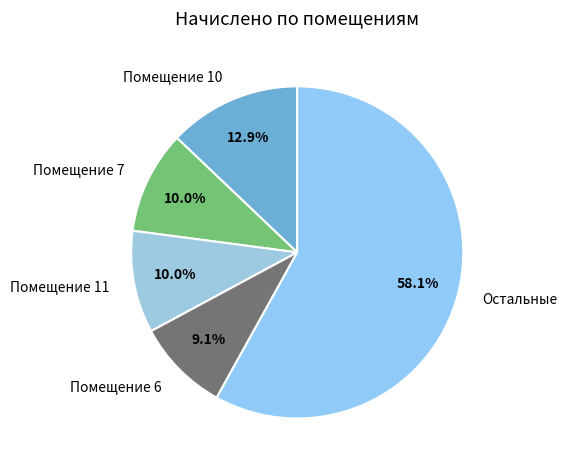

Combined, do Помещение 10 and Помещение 6 account for over 50%?

No